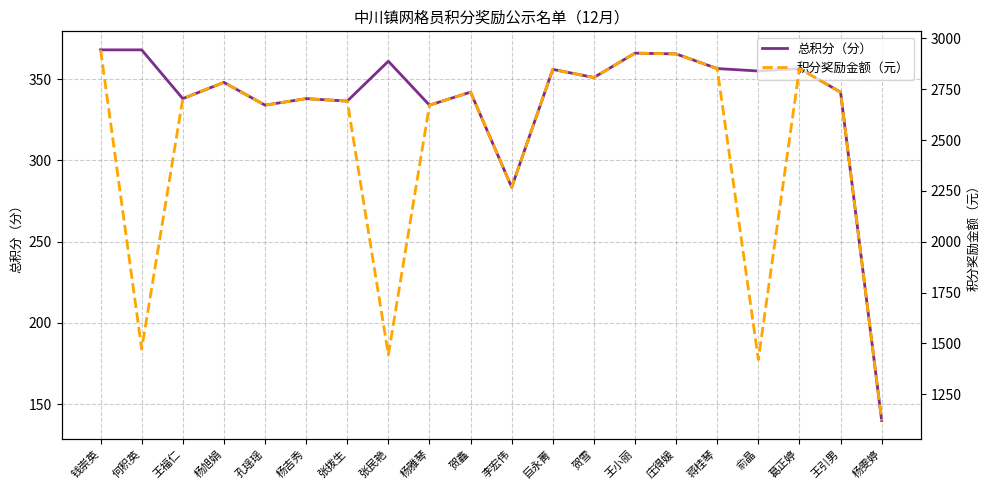

At how many categories does at least one series exceed 1248?

19